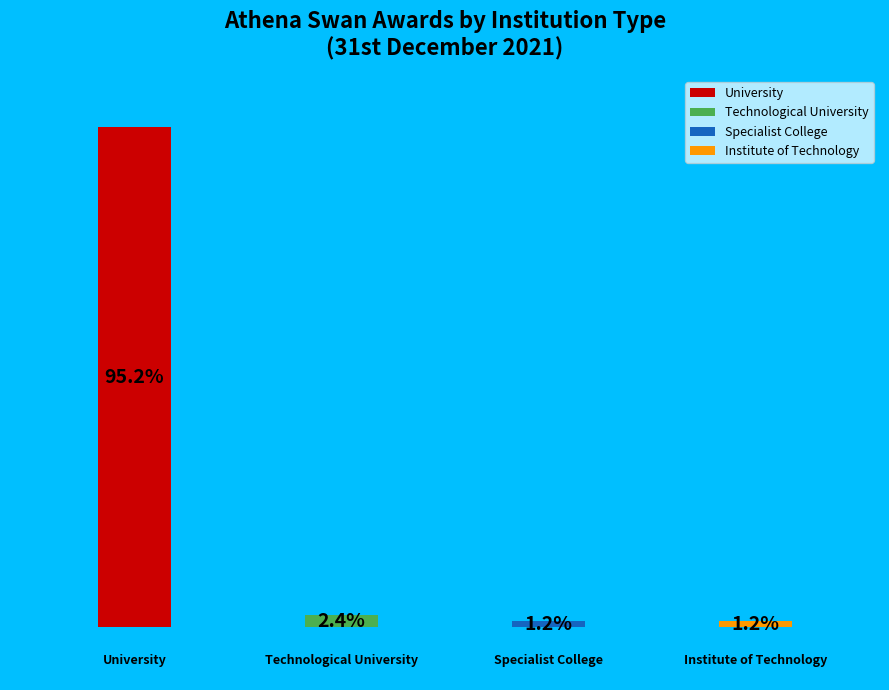

True or false: 3.0 accounts for 7% of the total.

False